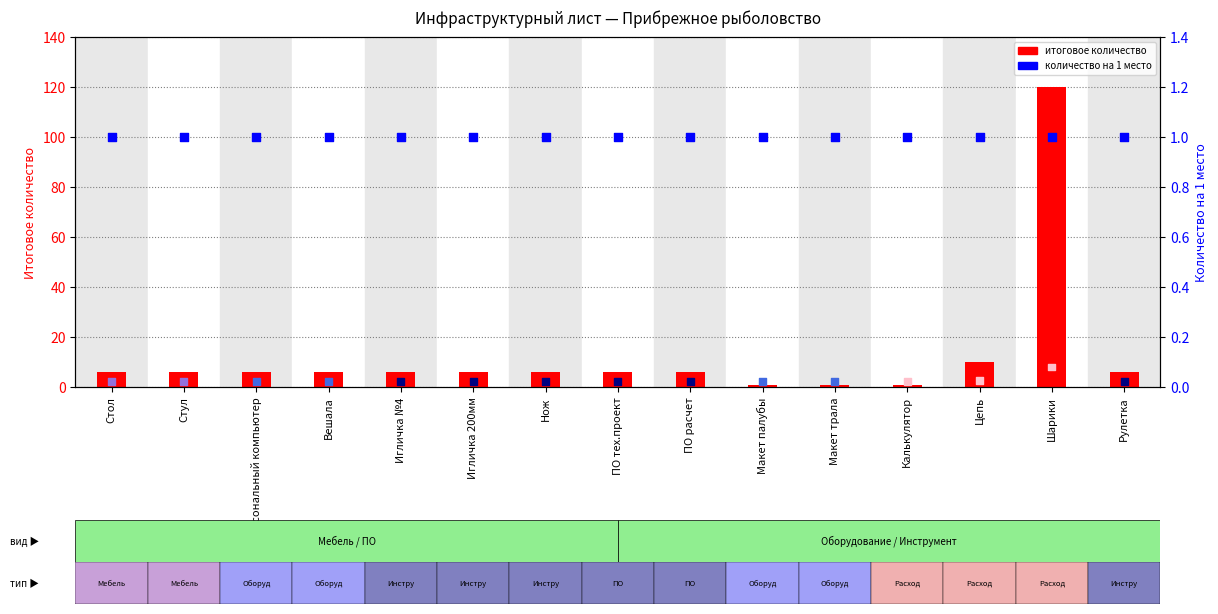

Which series has the largest Y range (max minus min)?

итоговое количество